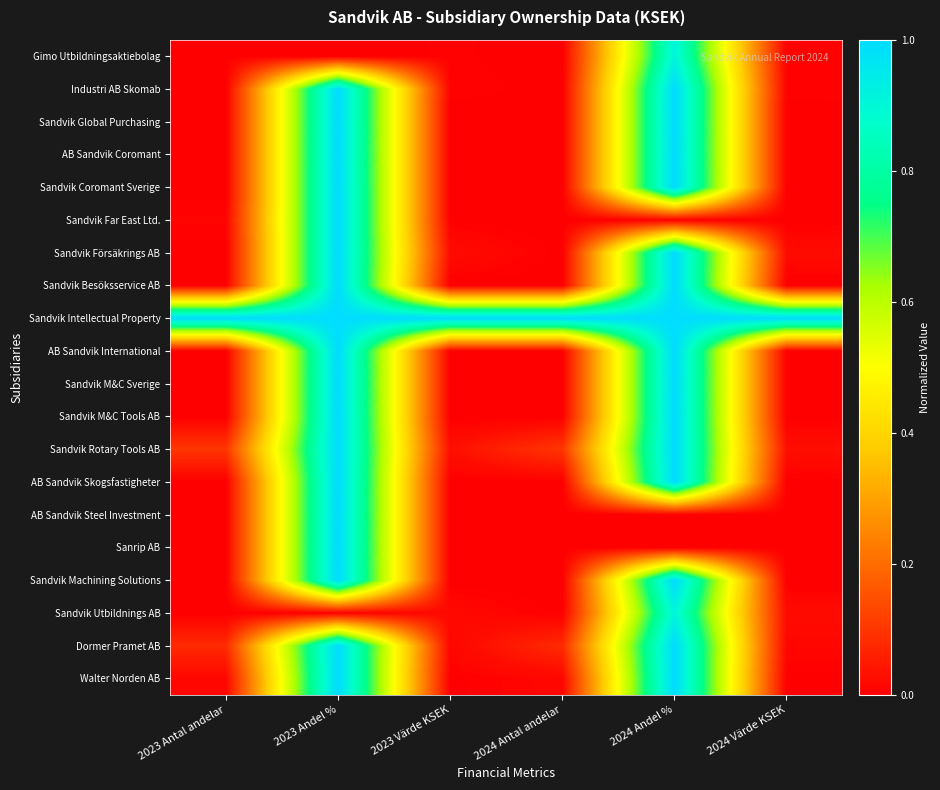

What is the spread (max minus min) of values at 2023 Antal andelar?

1.0